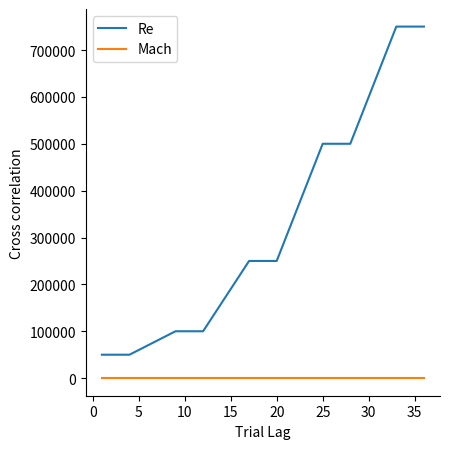

Which series has the largest total across all categories?

Re